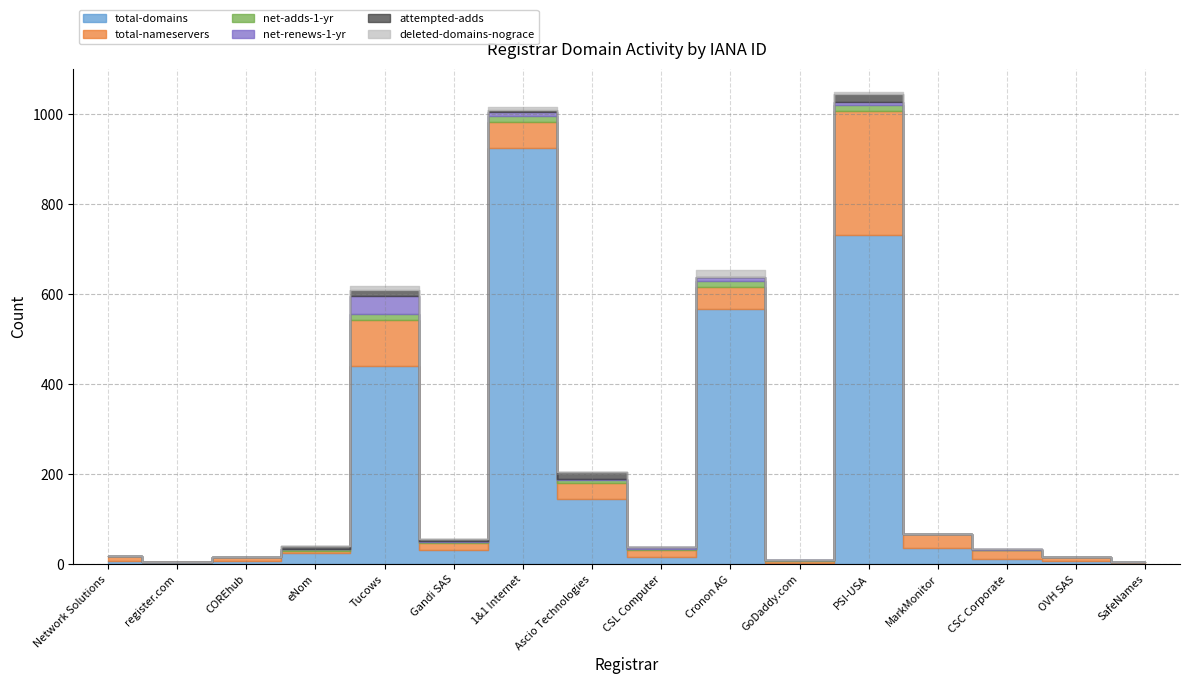

Which series has the largest range (max minus min)?

total-domains